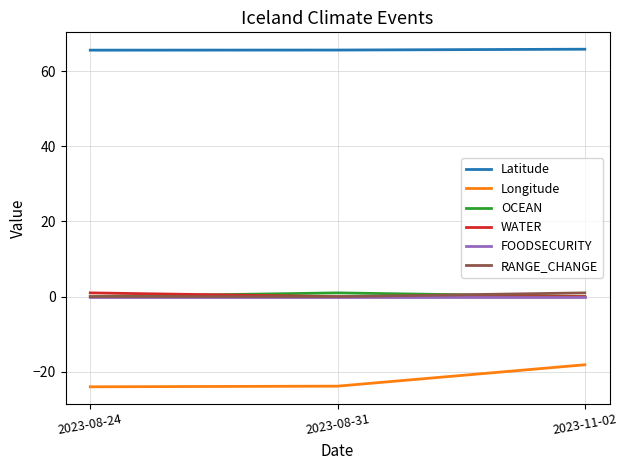

True or false: Latitude has a value of 44.5 at 2023-08-24.

False